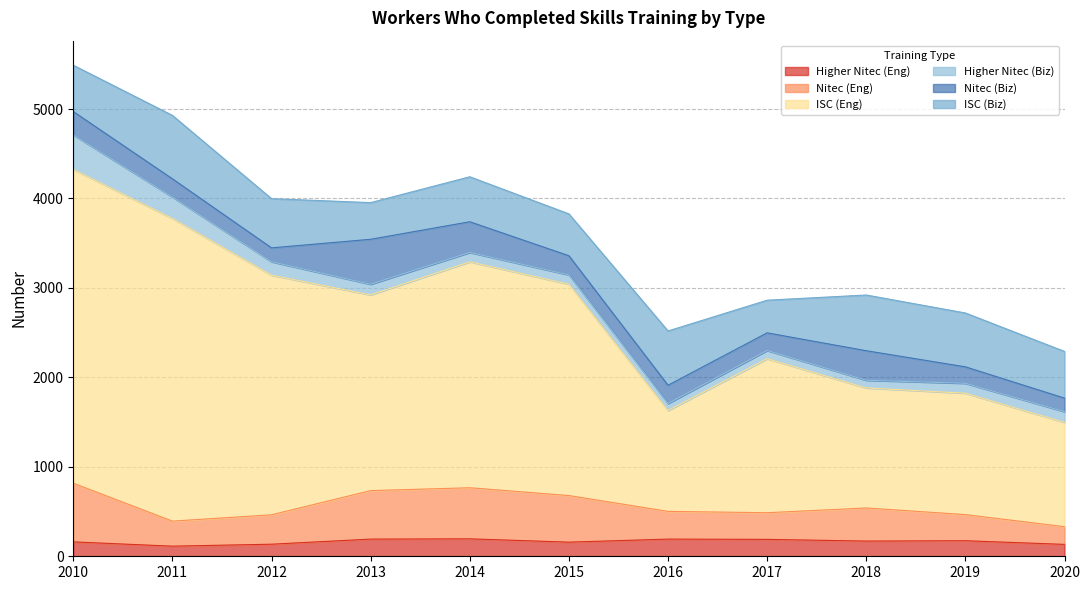

True or false: Higher Nitec (Eng) and Nitec (Eng) intersect in this chart.

False